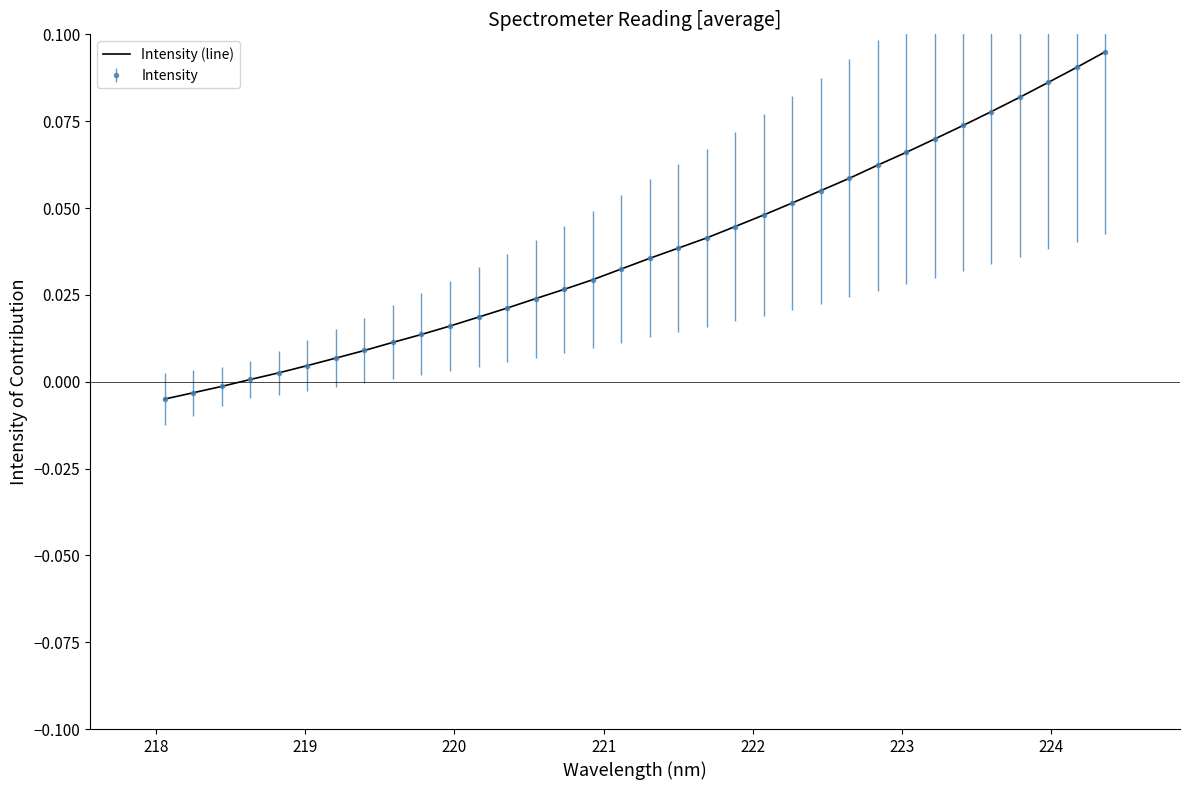

Reading left to right, list all the values displayed in this chart.

-0.0	-0.0	-0.0	0.0	0.0	0.0	0.0	0.0	0.0	0.0	0.0	0.0	0.0	0.0	0.0	0.0	0.0	0.0	0.0	0.0	0.0	0.0	0.1	0.1	0.1	0.1	0.1	0.1	0.1	0.1	0.1	0.1	0.1	0.1